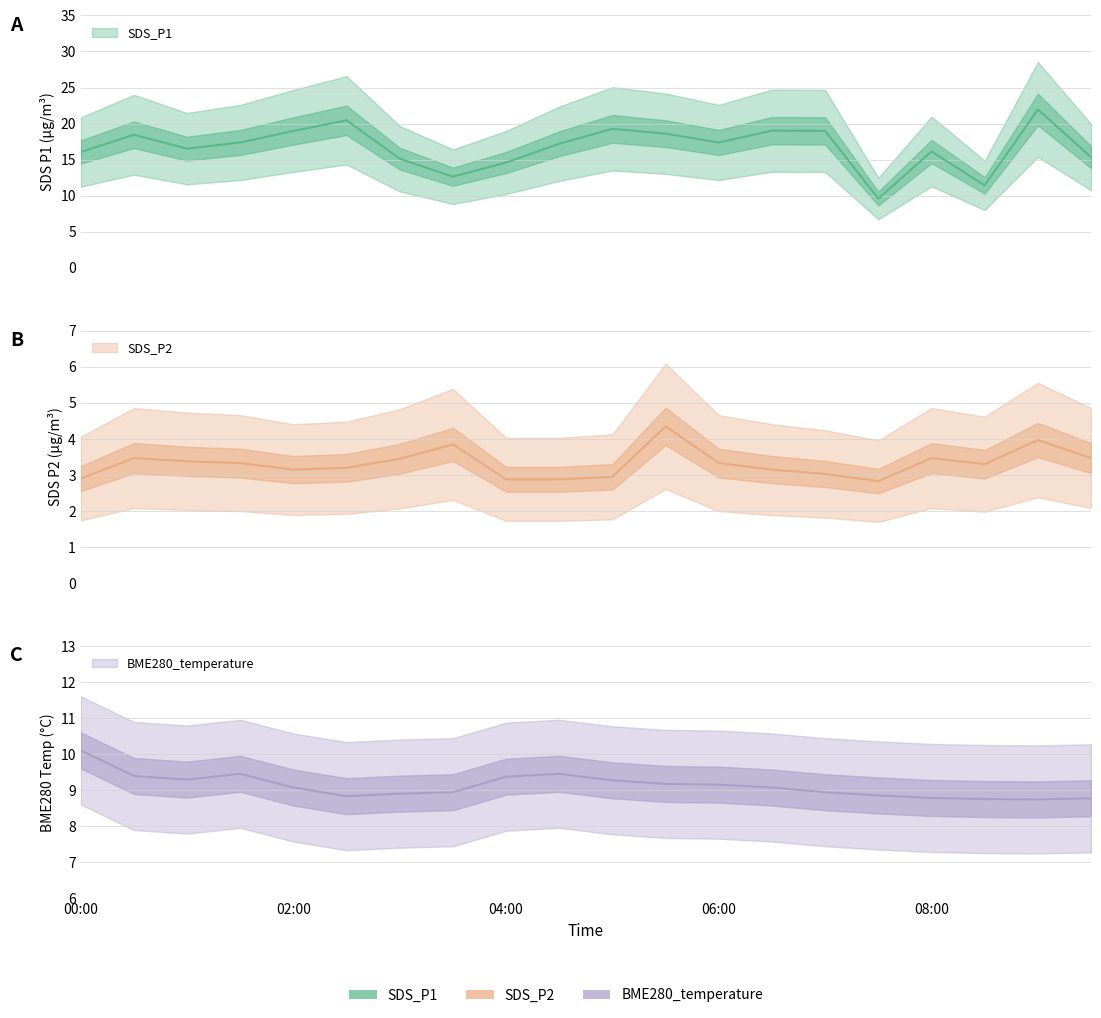

What is the difference between the maximum and minimum values in the BME280_temperature series?

1.4